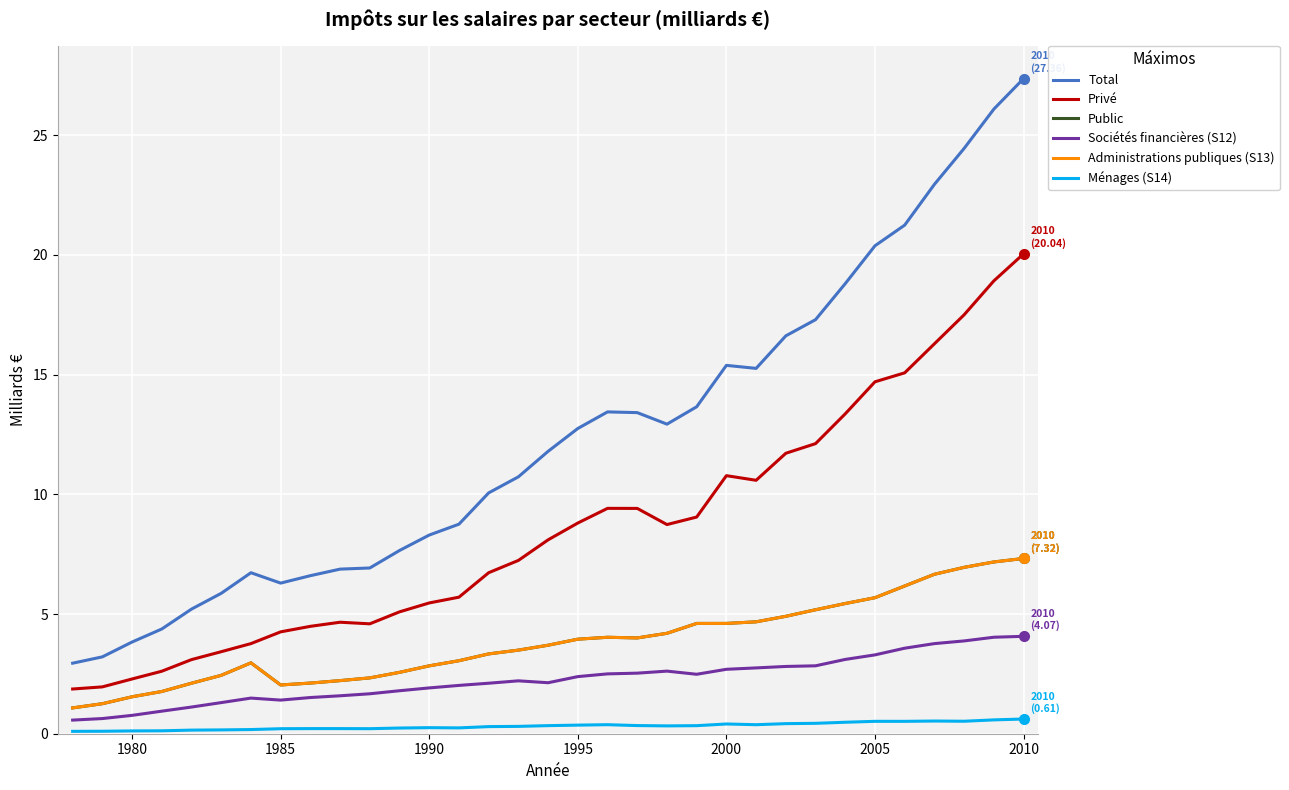

How many Ménages (S14) values are between 0 and 1?

33